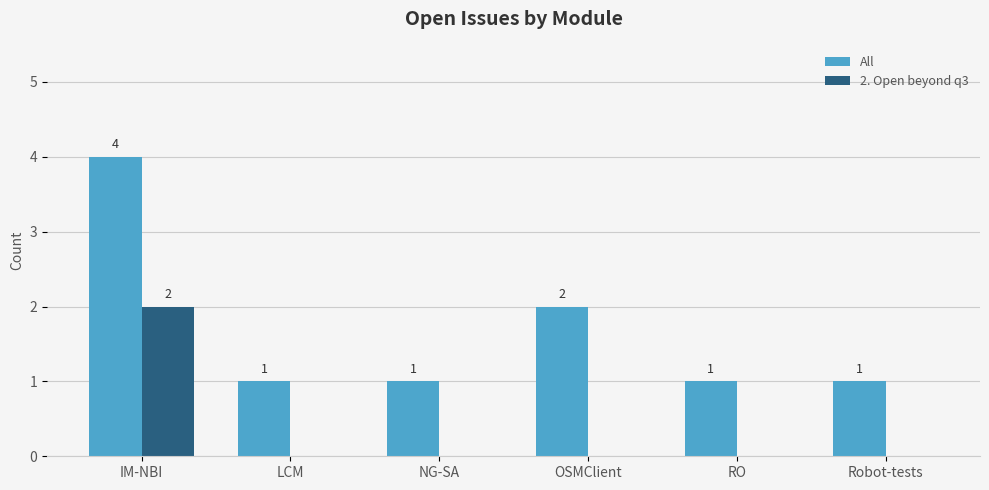

Between OSMClient and RO, which series saw the biggest shift?

All